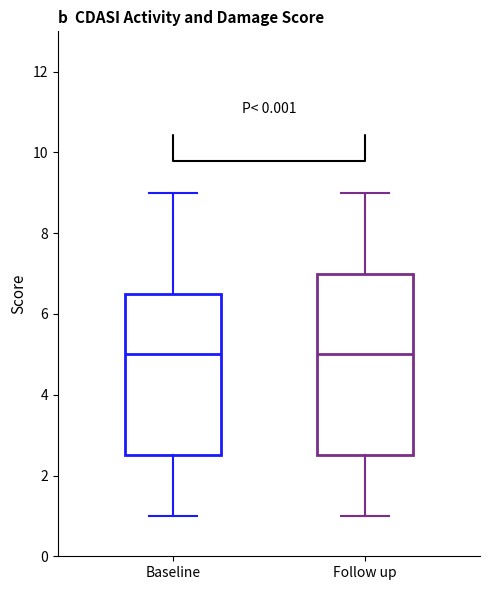

Where does the median line of the box for Follow up sit on the y-axis? The values are not printed on the chart, so give them approximately, as read against the axis.

5.0